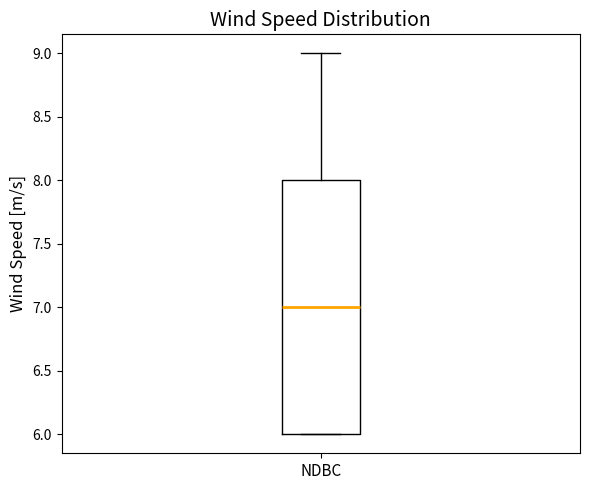

Transcribe this box plot: give where the median line is, the range the box spans, and where the two whiskers end, as read against the y-axis. The values are not printed on the chart, so give them approximately, as read against the axis.

median 7, box 6 to 8, whiskers 6 to 9